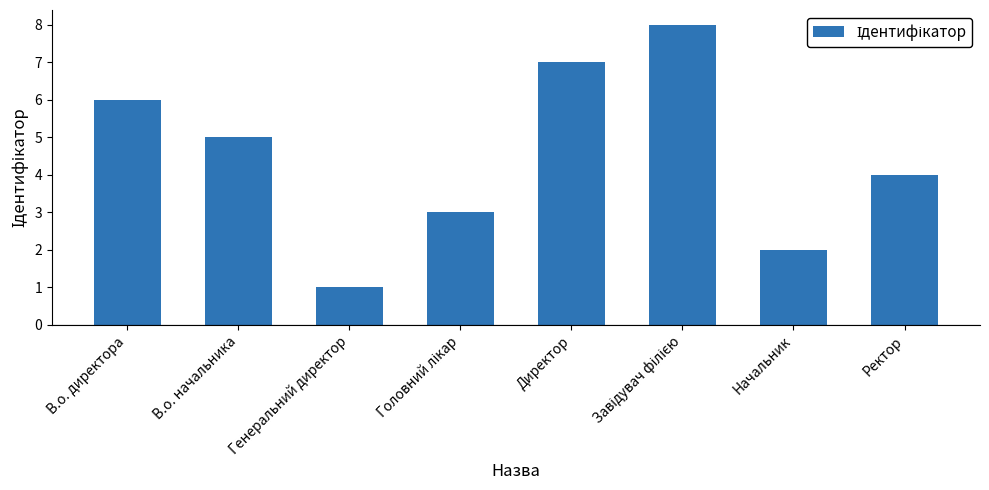

How many data points does each series have?

8